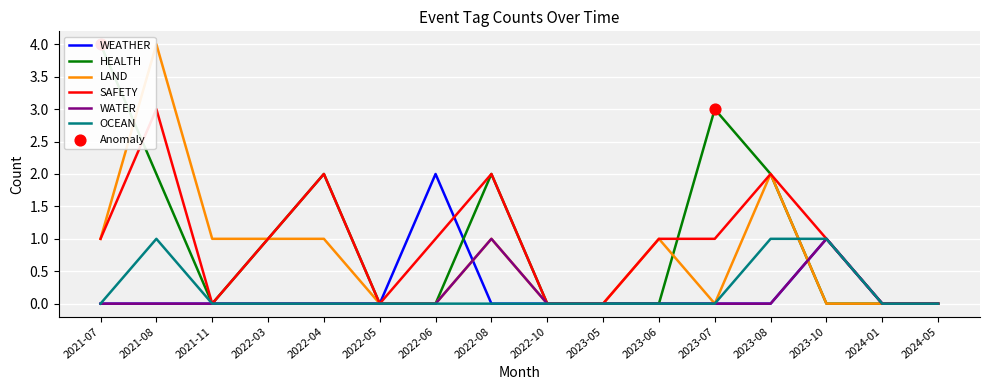

What is the total value across all series at 2021-11?

1